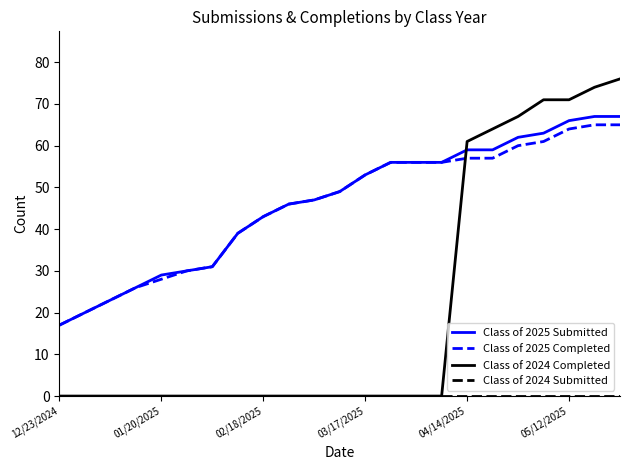

At how many categories does at least one series exceed 60?

7